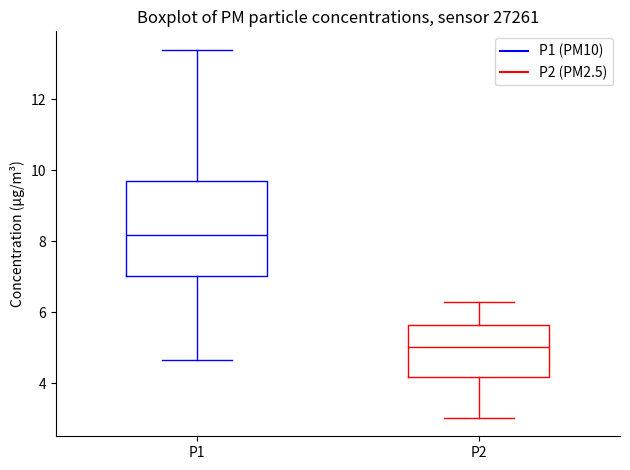

Which box is the tallest, from its lower edge to its upper edge?

P1